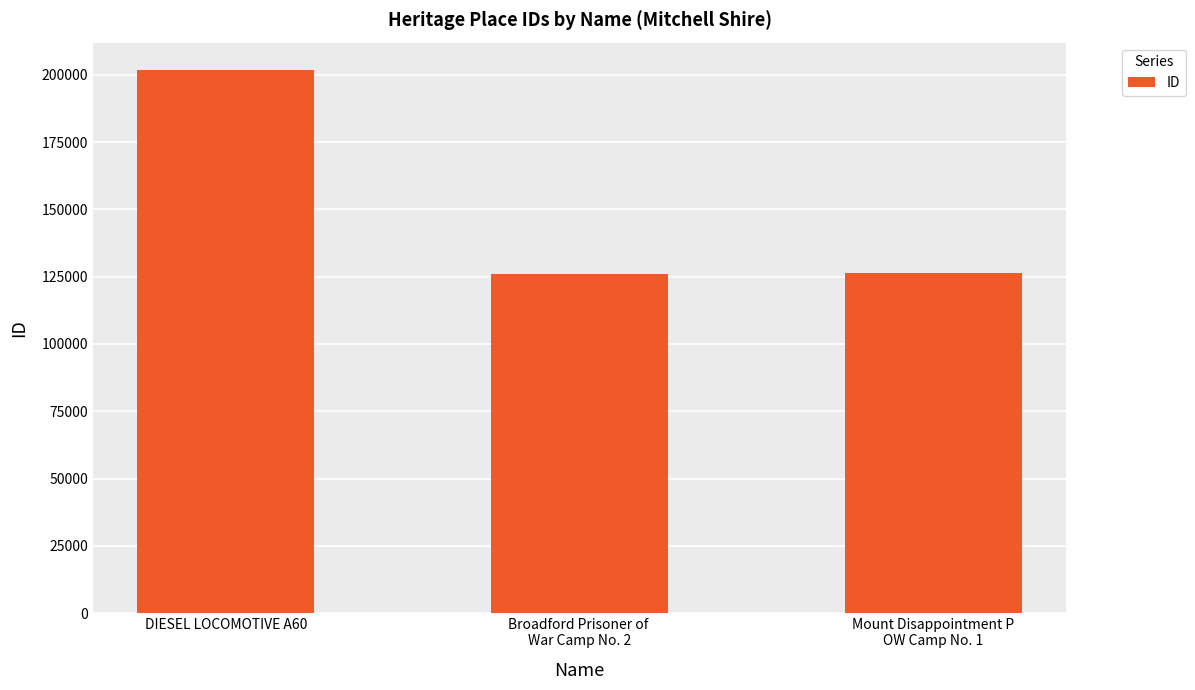

What is the smallest value displayed?

126066